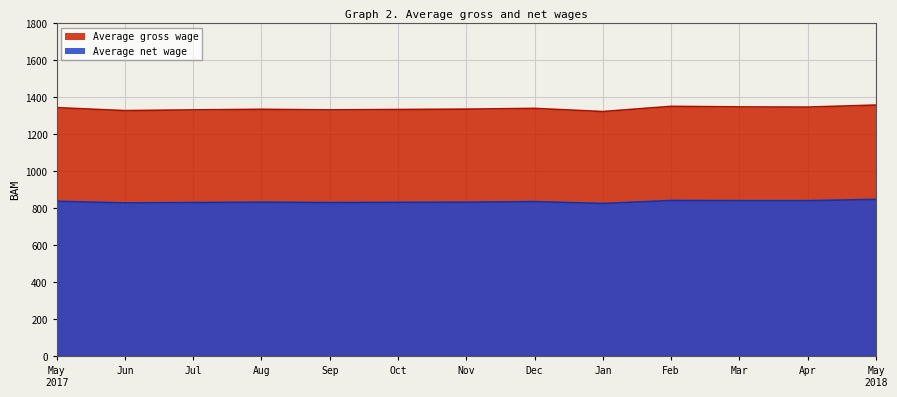

How many values in the Average gross wage series are below 1334?

6